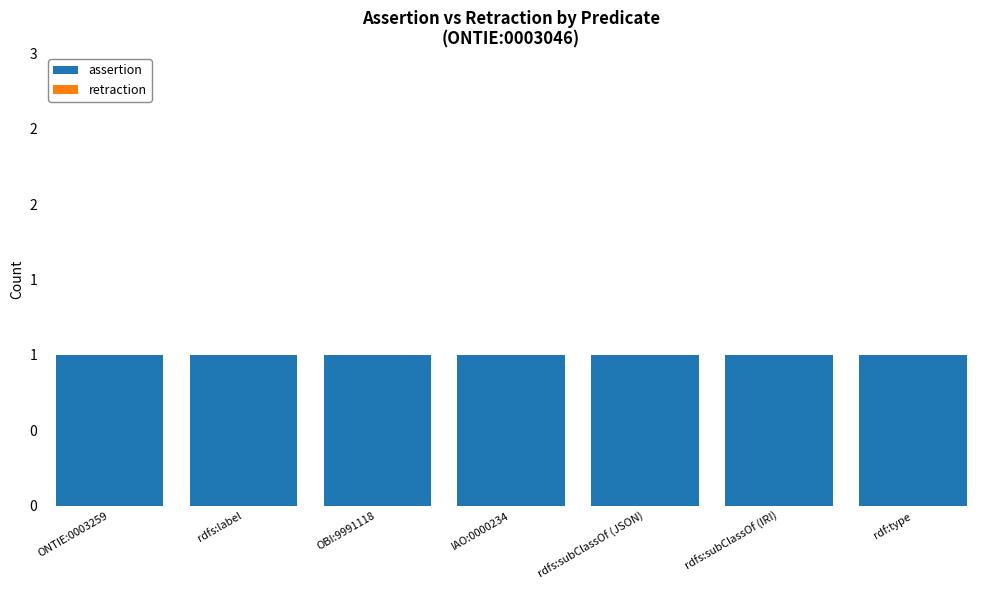

At which label does assertion reach its minimum?

ONTIE:0003259